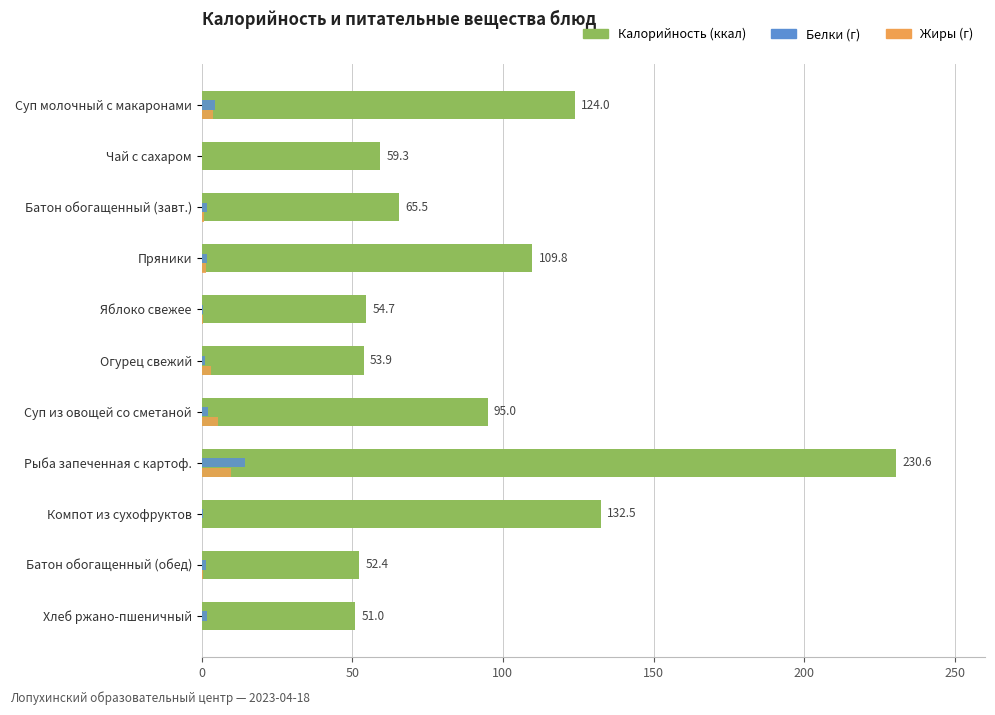

What is the maximum value shown in the chart?

230.6